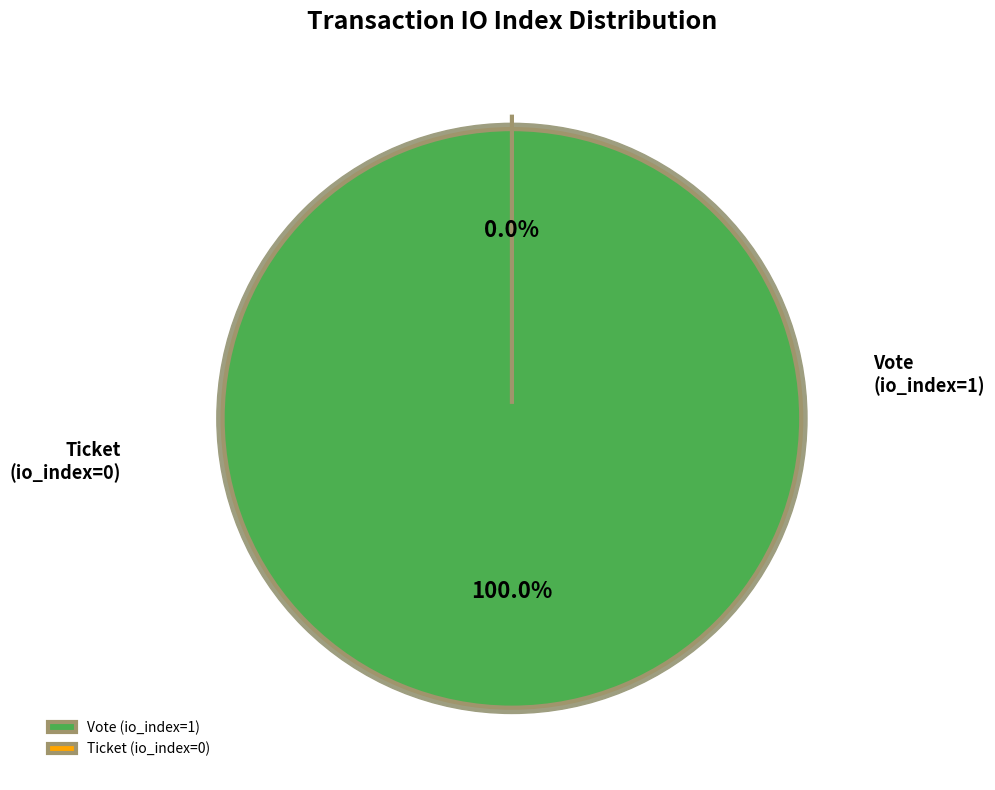

To the nearest percent, what is the difference between the Vote (io_index=1) and Ticket (io_index=0) slice percentages?

100%